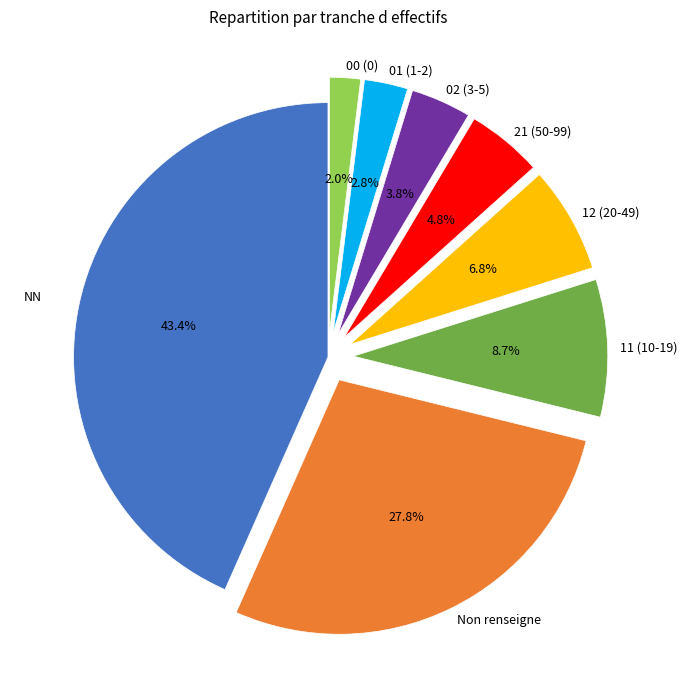

Is there any slice that represents more than half of the pie?

No